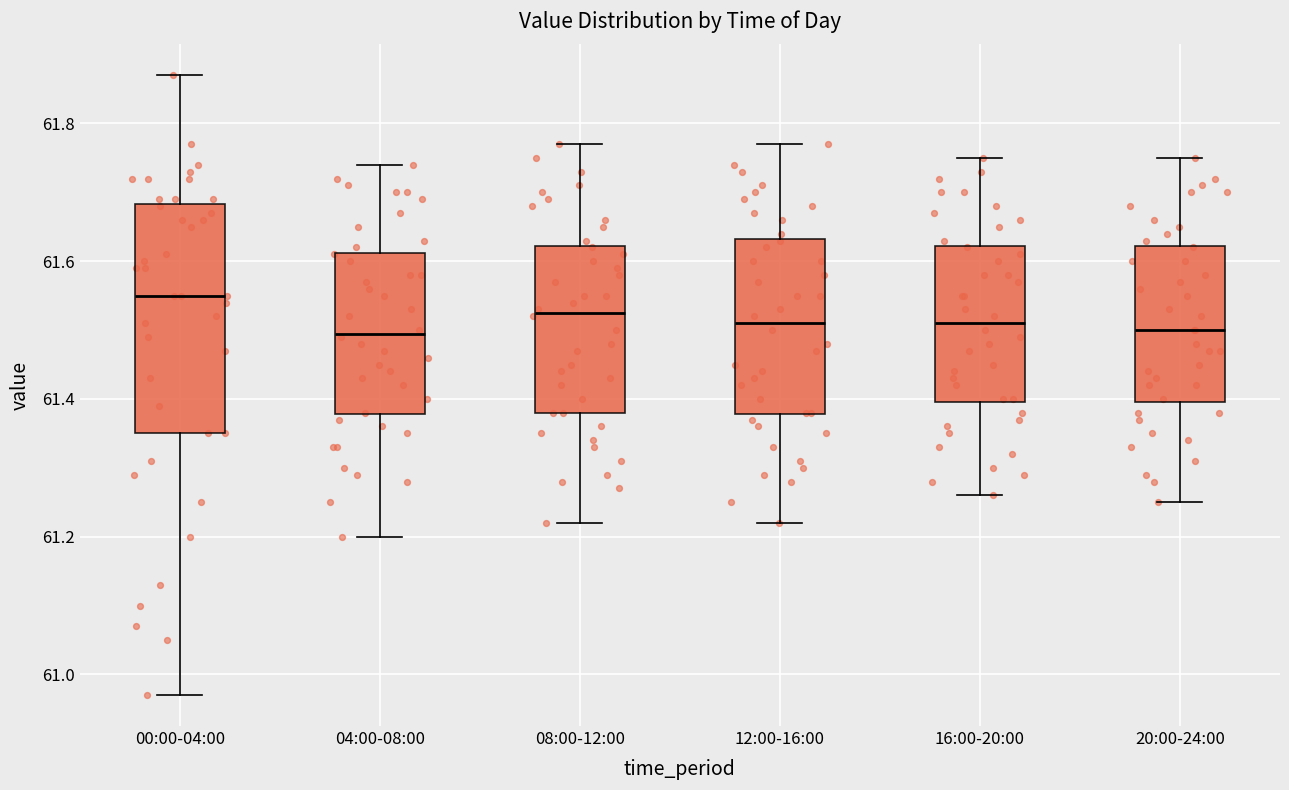

Which box has the highest median line?

00:00-04:00